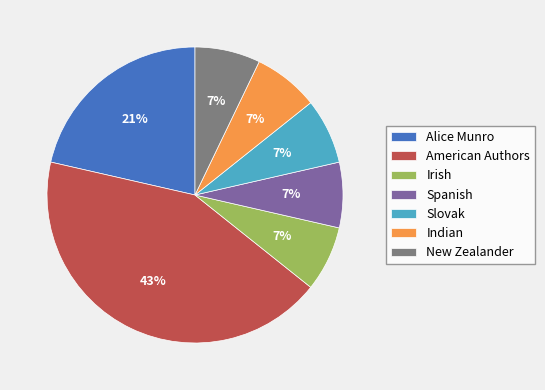

Which has a higher value, Alice Munro or Irish?

Alice Munro